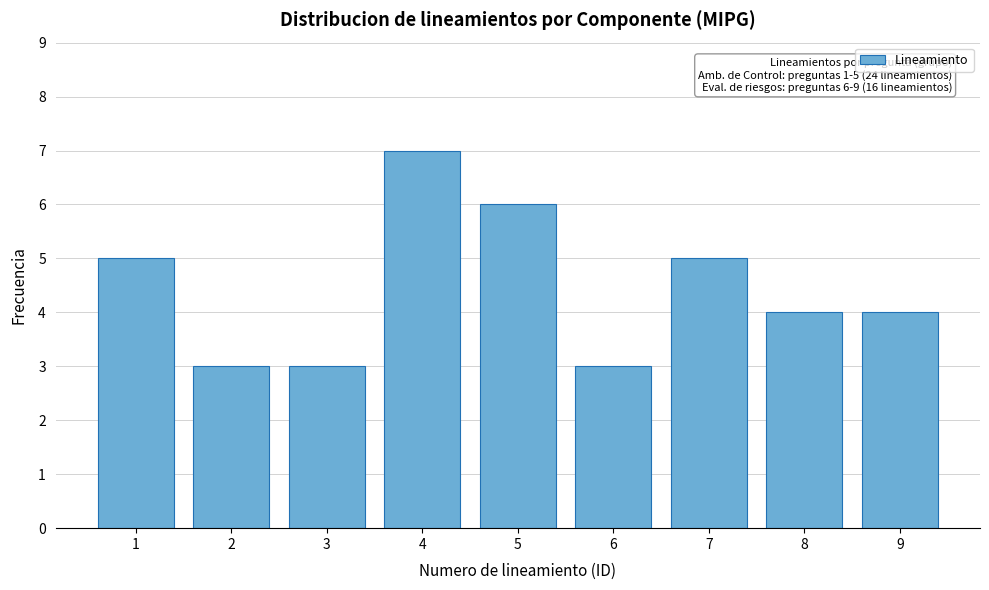

Reading right to left, list all the values displayed in this chart.

9=4	8=4	7=5	6=3	5=6	4=7	3=3	2=3	1=5